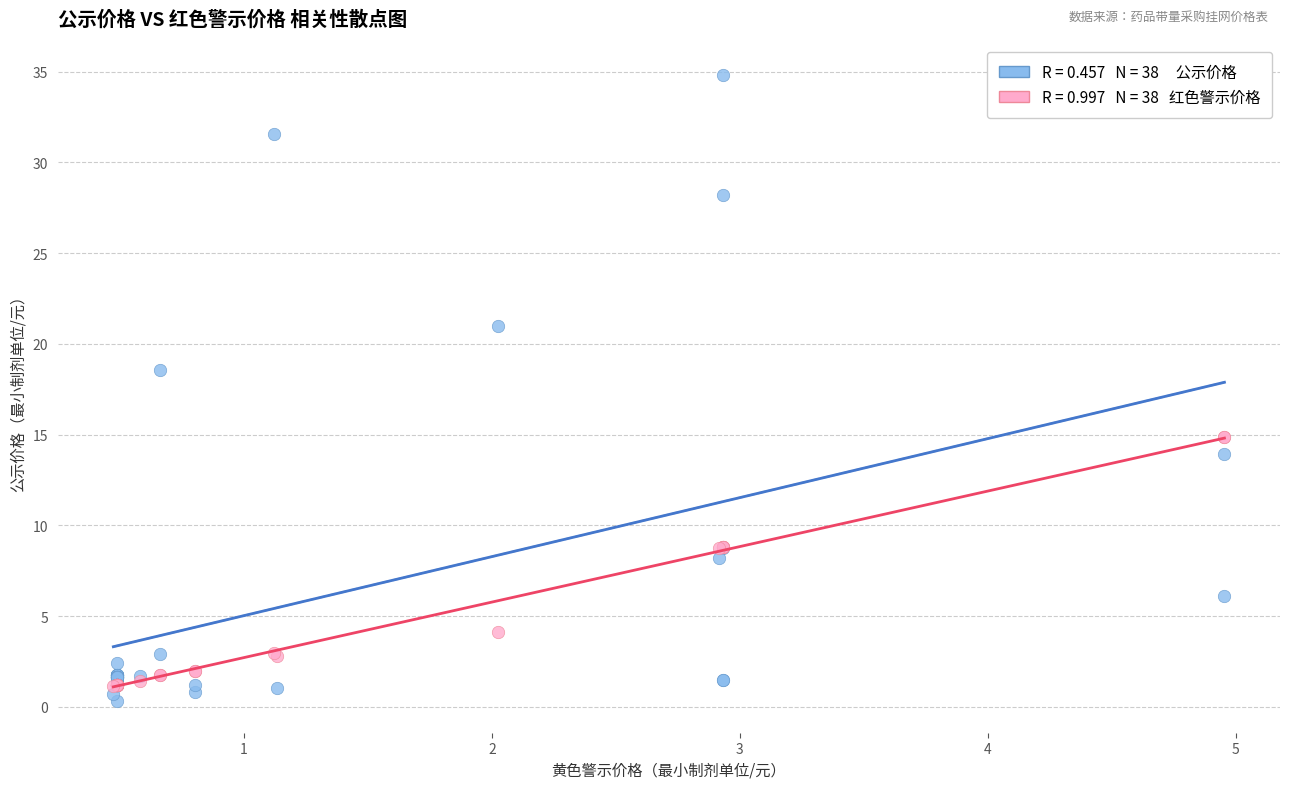

Across all series, what Y value is closest to 17?

18.6